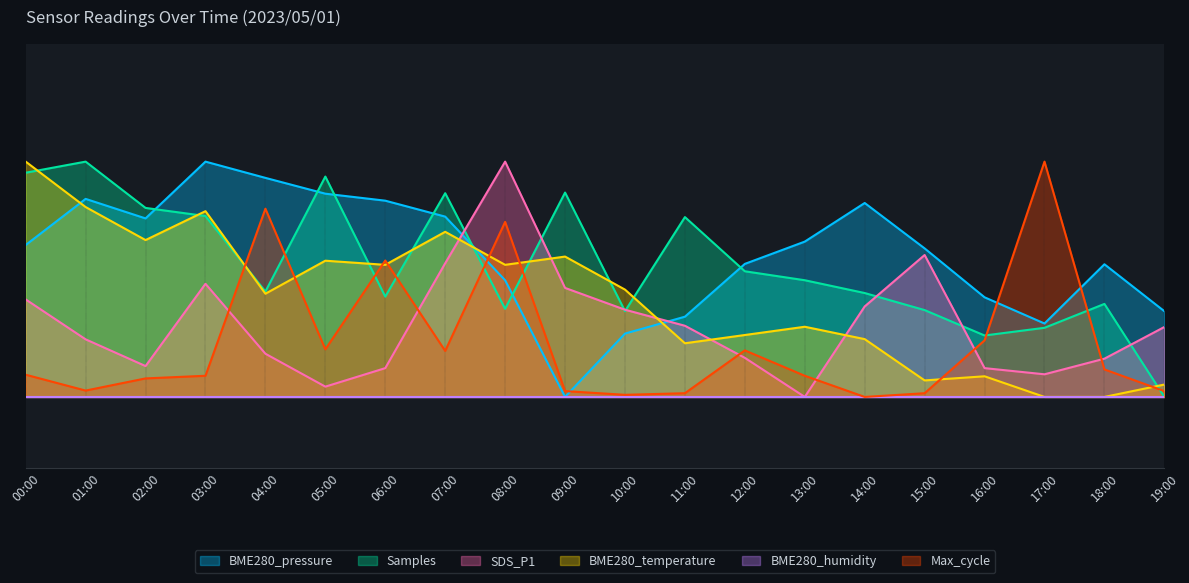

Is the value of Samples at 14:00 greater than the value of SDS_P1 at 13:00?

Yes